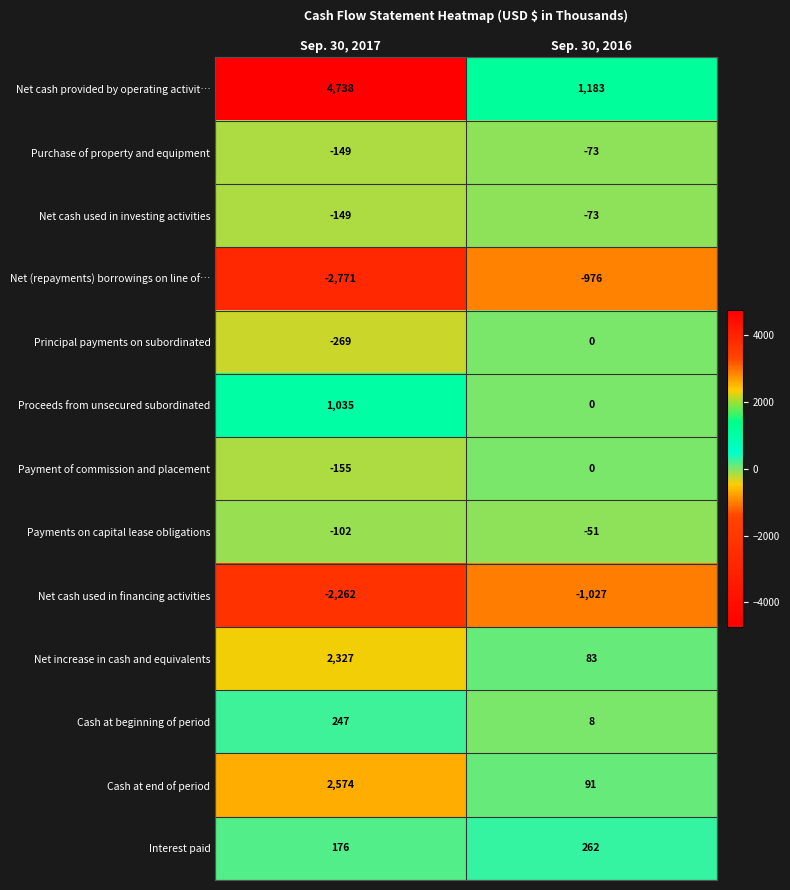

What is the sum of the Net cash used in financing activities values at Sep. 30, 2016 and Sep. 30, 2017?

-3289